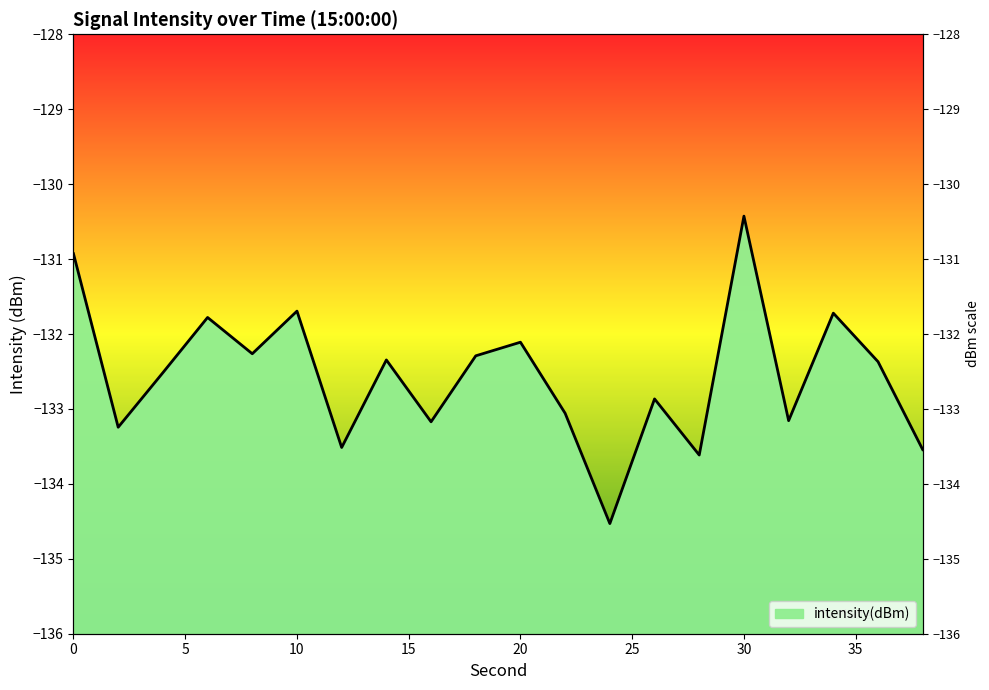

Rank the categories by value from highest to lowest.

30, 0, 10, 34, 6, 20, 8, 18, 14, 36, 4, 26, 22, 32, 16, 2, 12, 38, 28, 24